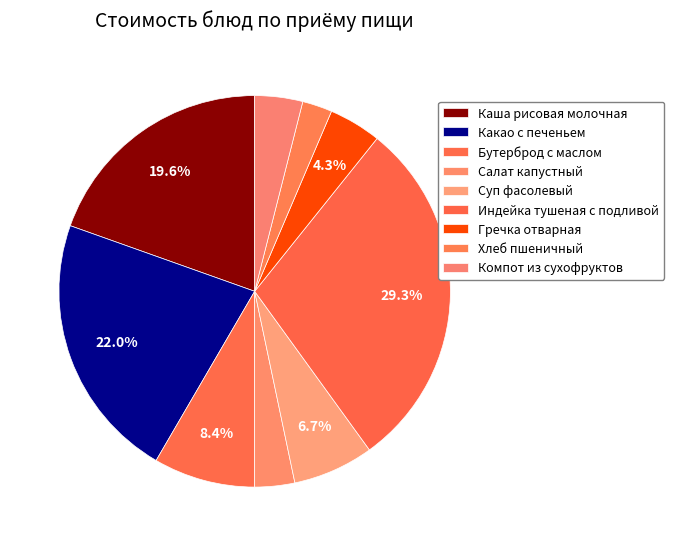

To the nearest percent, what is the average slice percentage?

11%